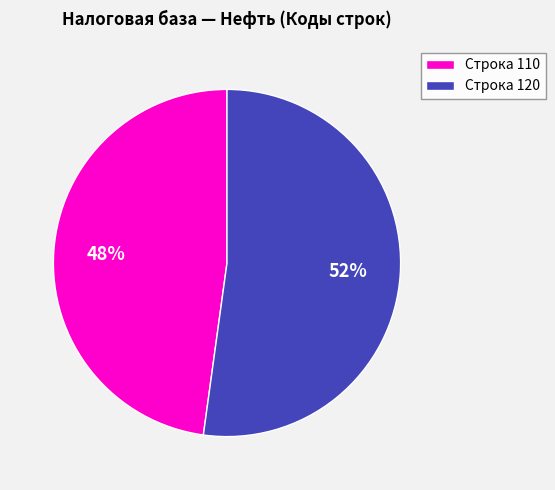

Is it true that Строка 120 is 47% of the pie?

False